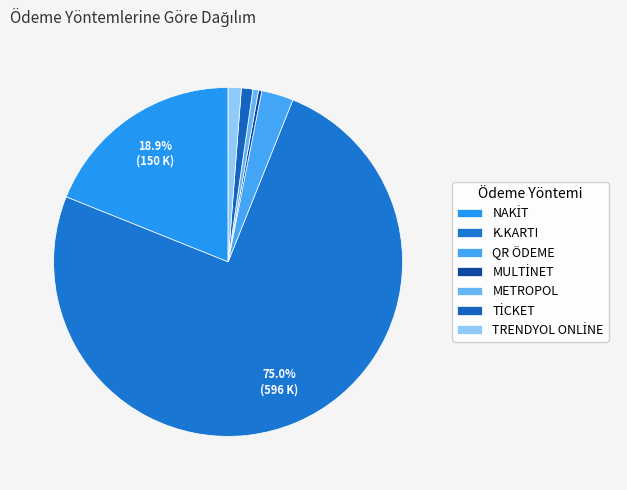

Which has a higher value, TRENDYOL ONLİNE or NAKİT?

NAKİT